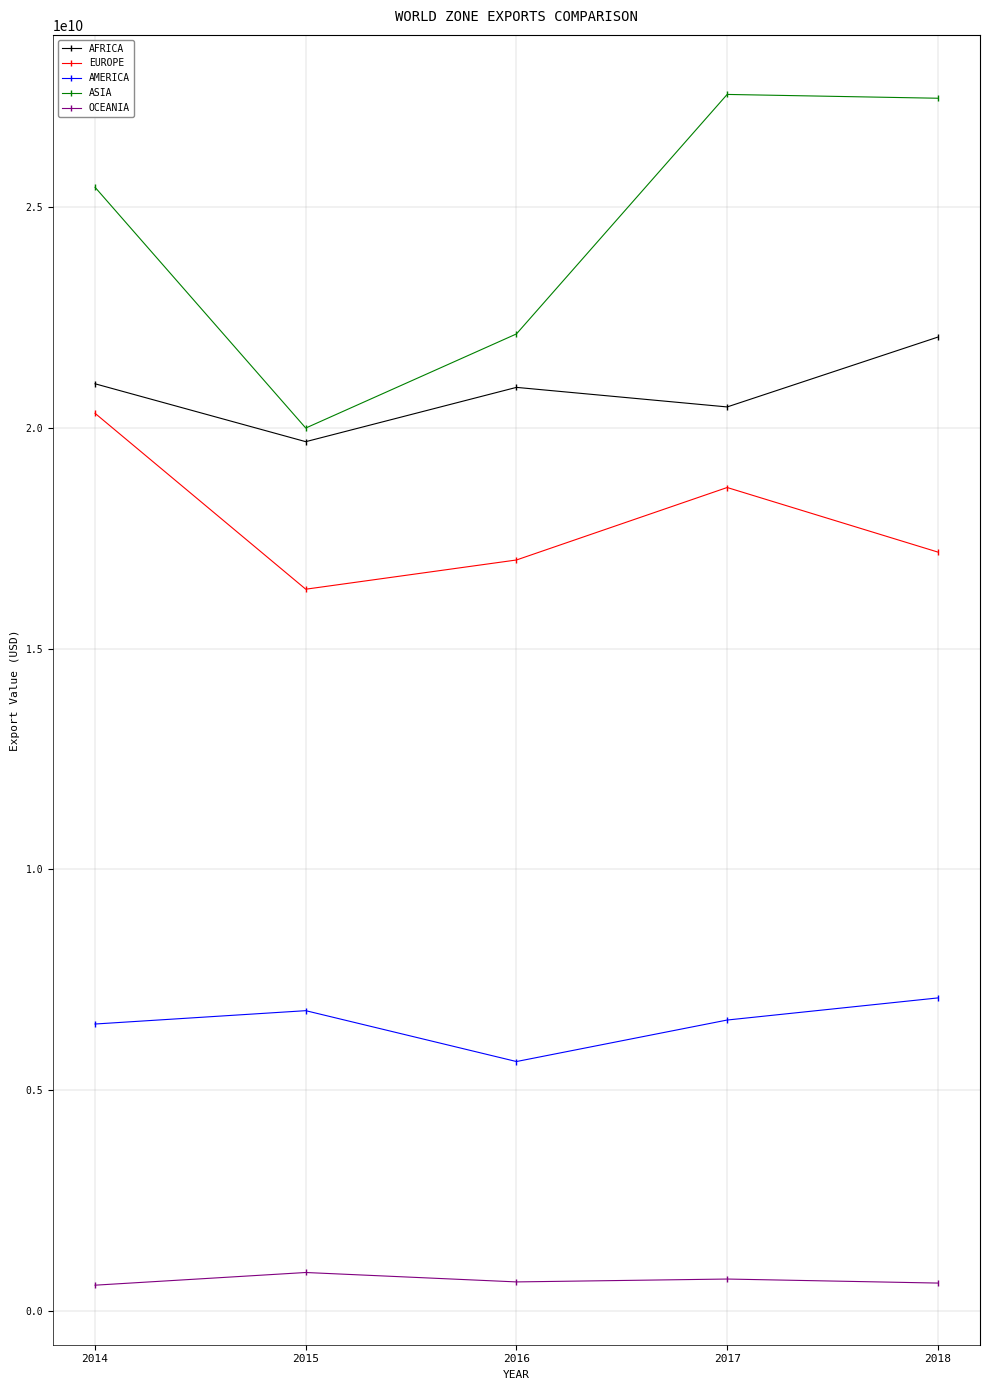

What is the value of the ASIA point at the 2nd from the left?

20001158917